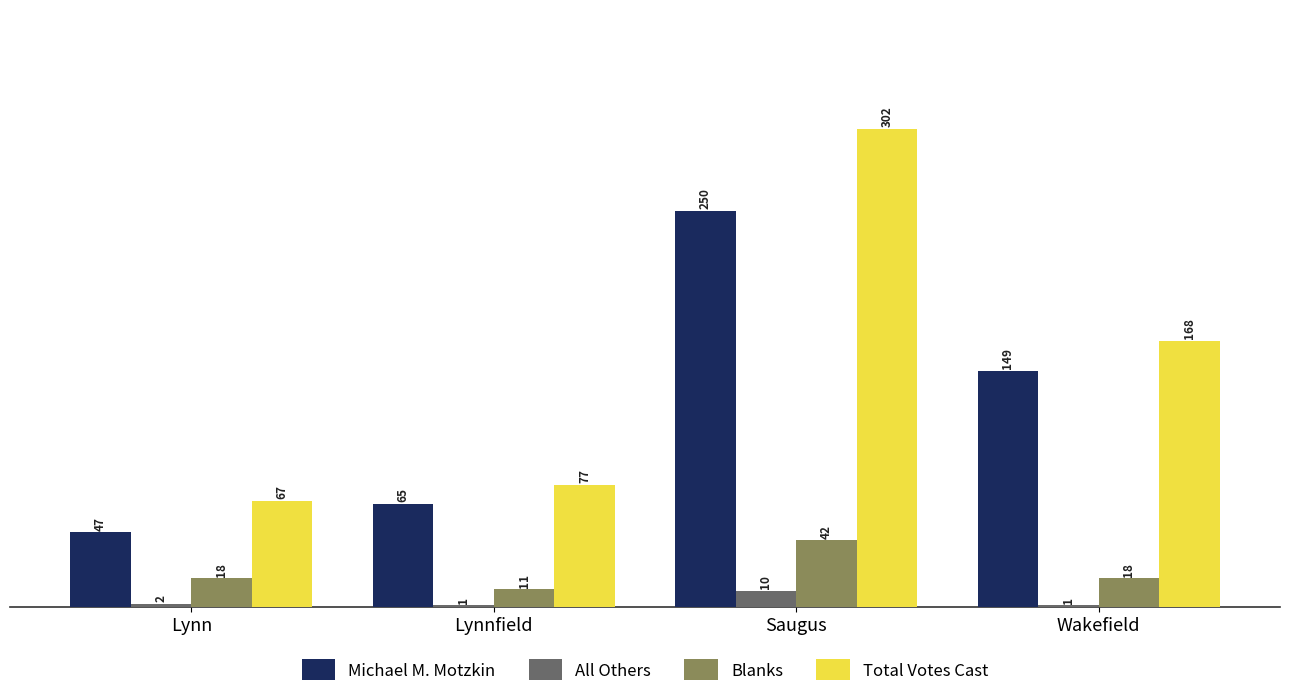

Reading right to left, list all the values displayed in this chart.

Michael M. Motzkin: Wakefield=149	Saugus=250	Lynnfield=65	Lynn=47
All Others: Wakefield=1	Saugus=10	Lynnfield=1	Lynn=2
Blanks: Wakefield=18	Saugus=42	Lynnfield=11	Lynn=18
Total Votes Cast: Wakefield=168	Saugus=302	Lynnfield=77	Lynn=67